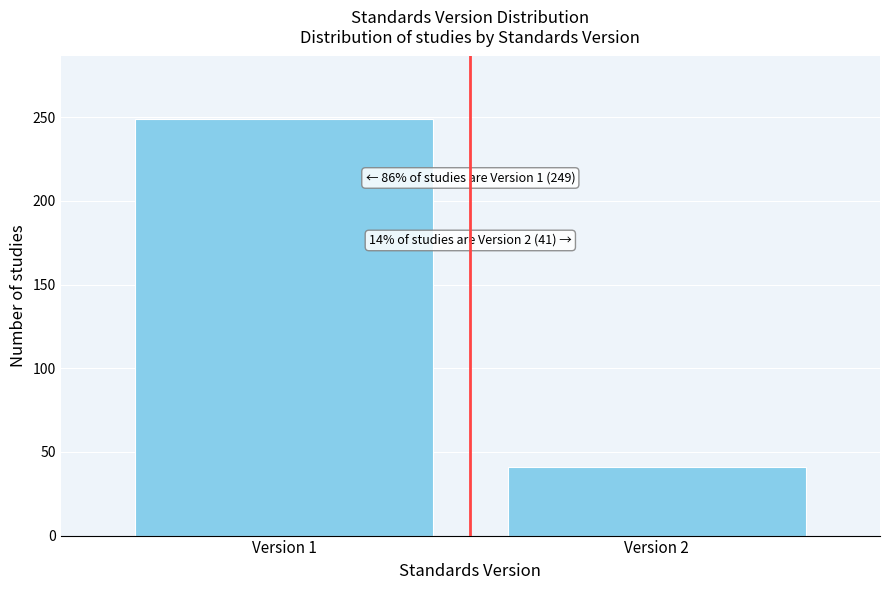

Reading right to left, extract all data points from this chart.

Version 2=41	Version 1=249